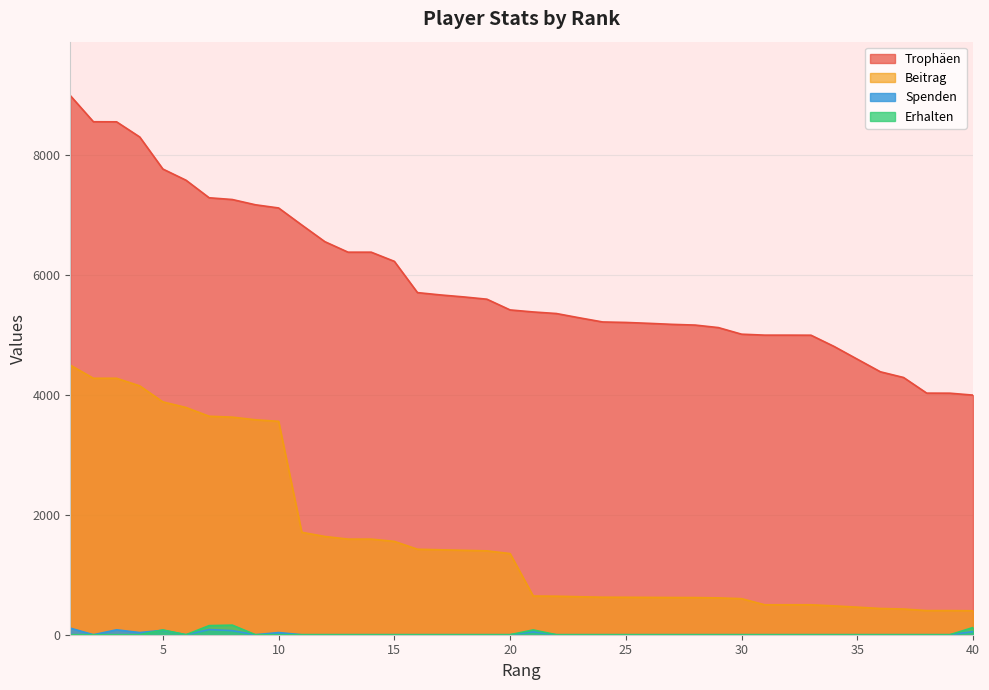

What are all the series names shown in the legend?

Trophäen, Beitrag, Spenden, Erhalten